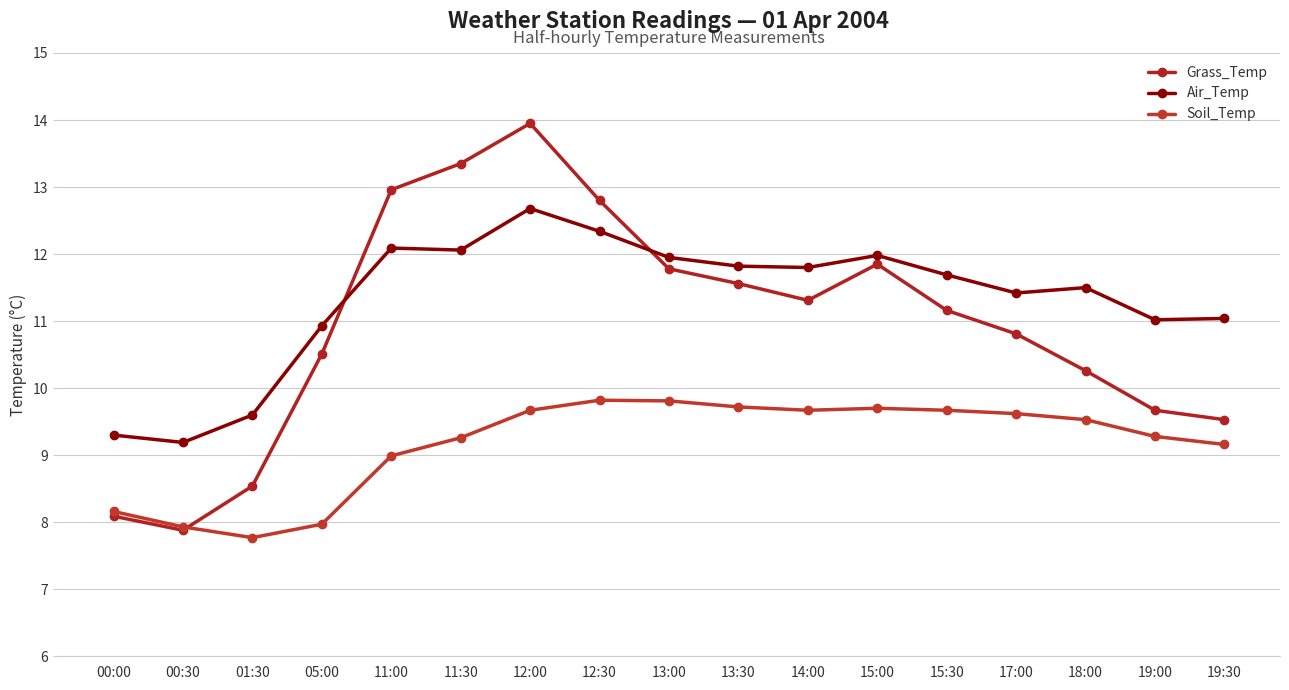

True or false: Grass_Temp has more than 0 interior local peaks.

True